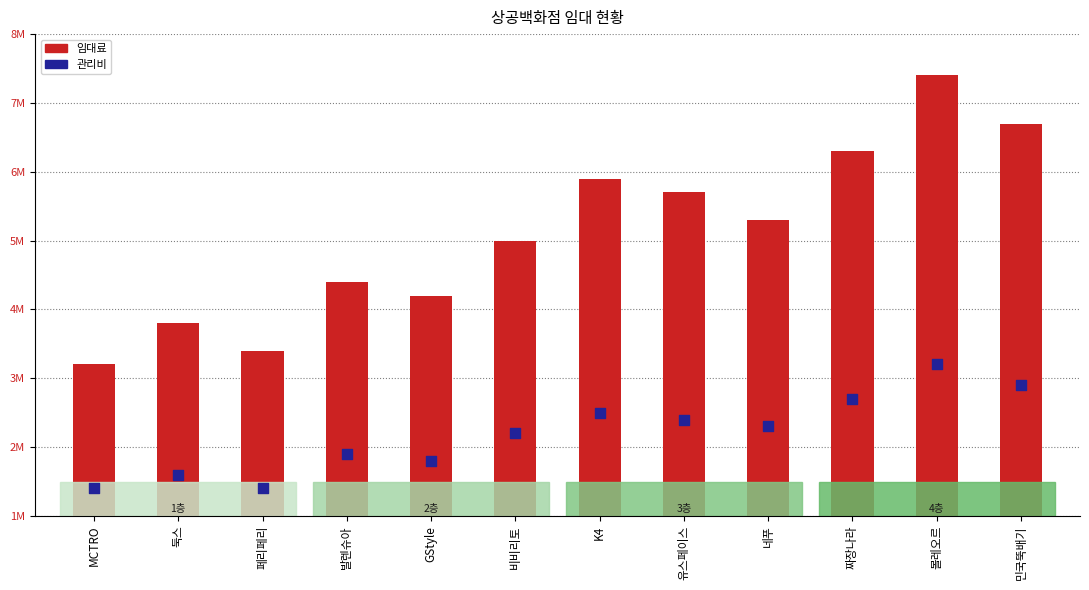

What is the change in value from 발렌슈아 to 볼레오르?

+1300000